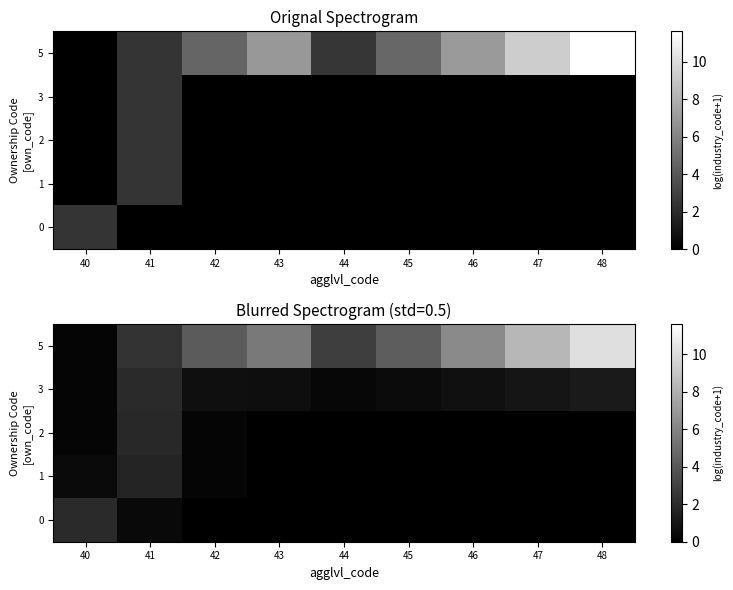

Between 40 and 47, which series saw the biggest shift?

5